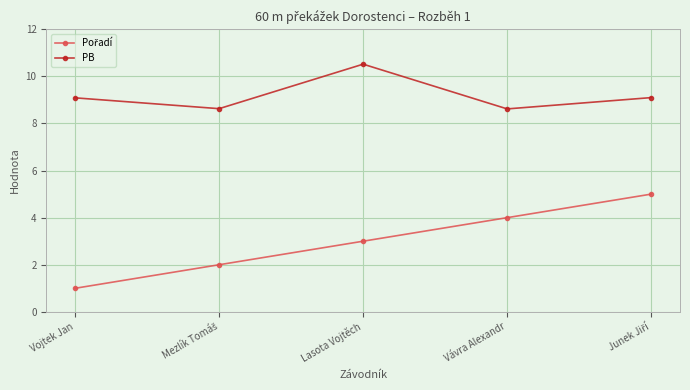

What is the difference between the highest and lowest values at Lasota Vojtěch?

7.5